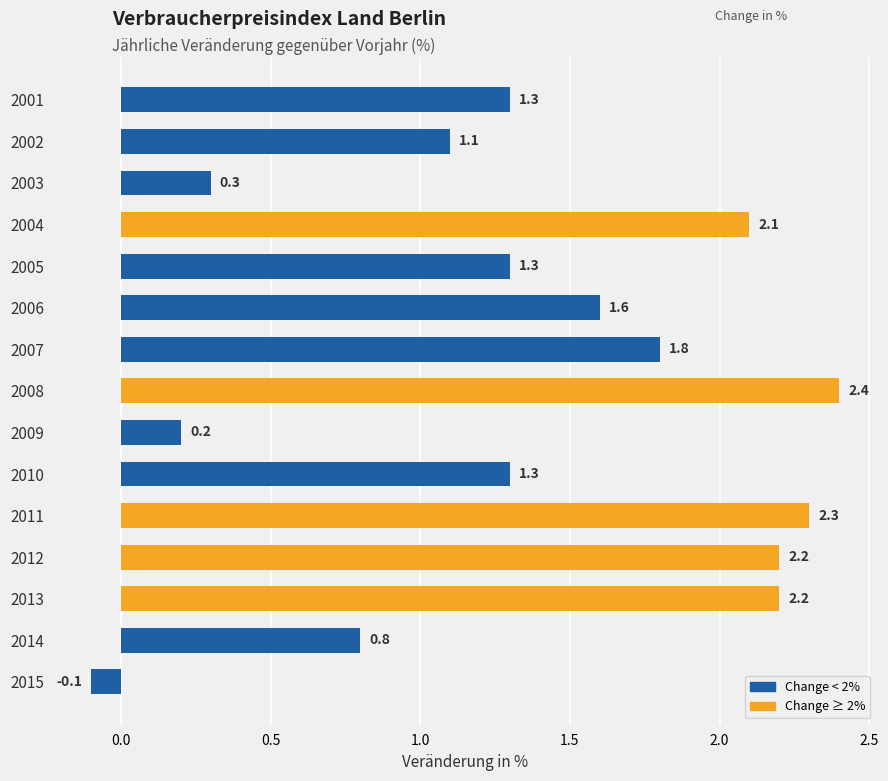

Which label corresponds to the largest value in the chart?

2008